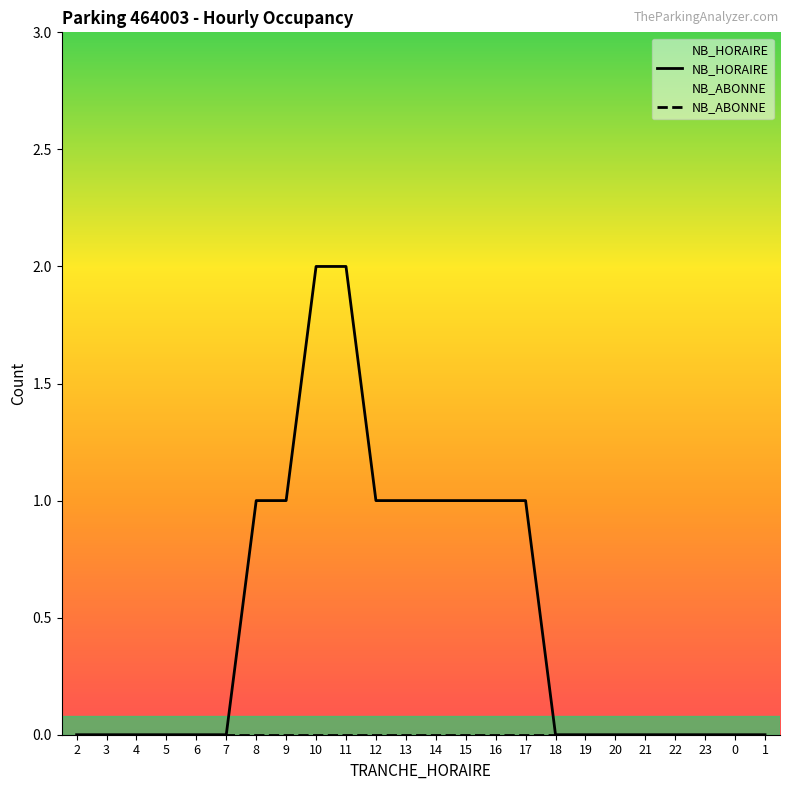

The value at 10 is 2. True or false?

True